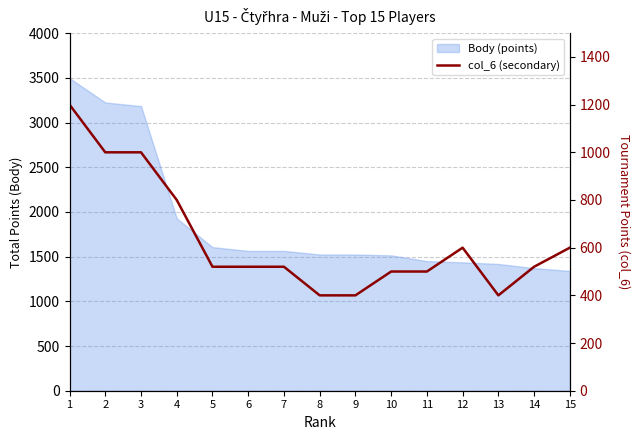

How many interior local peaks (higher than both neighbors) does the data have?

1